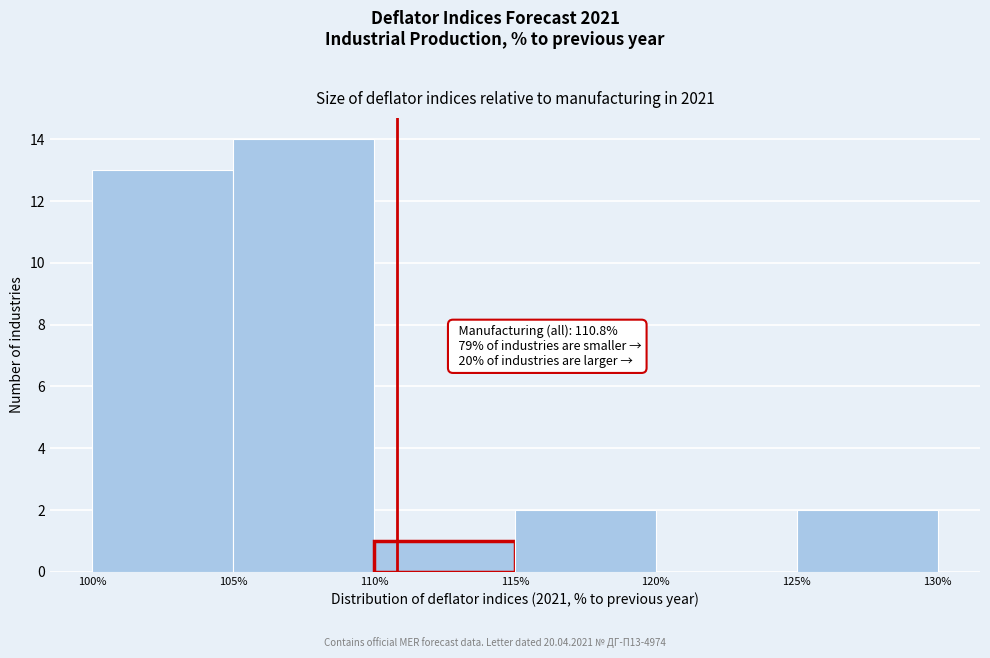

Which range on the x-axis has the tallest bar?

105% to 110%